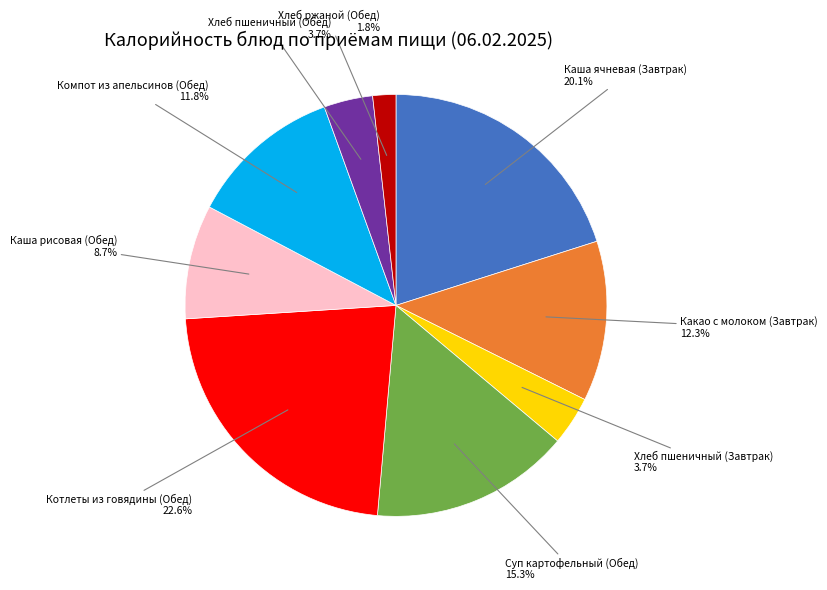

Is there a majority slice in this chart?

No